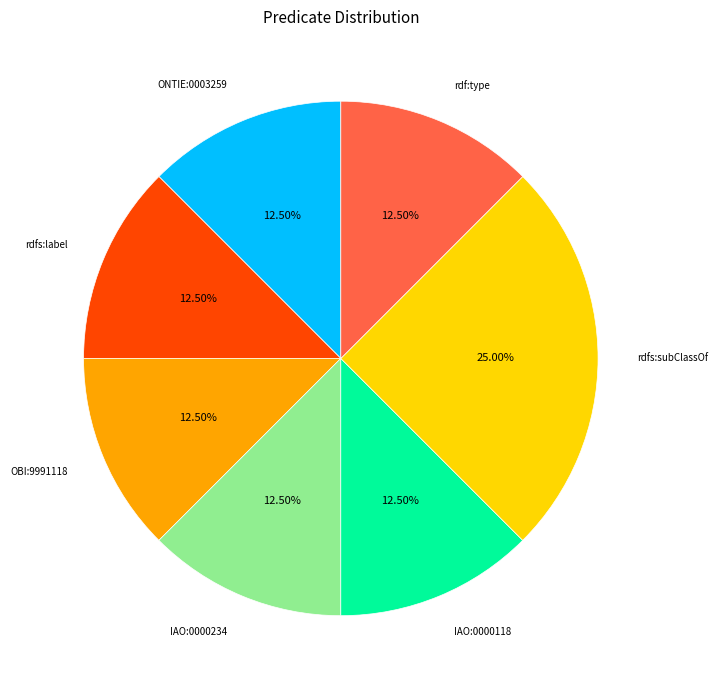

Is there any slice that represents more than half of the pie?

No